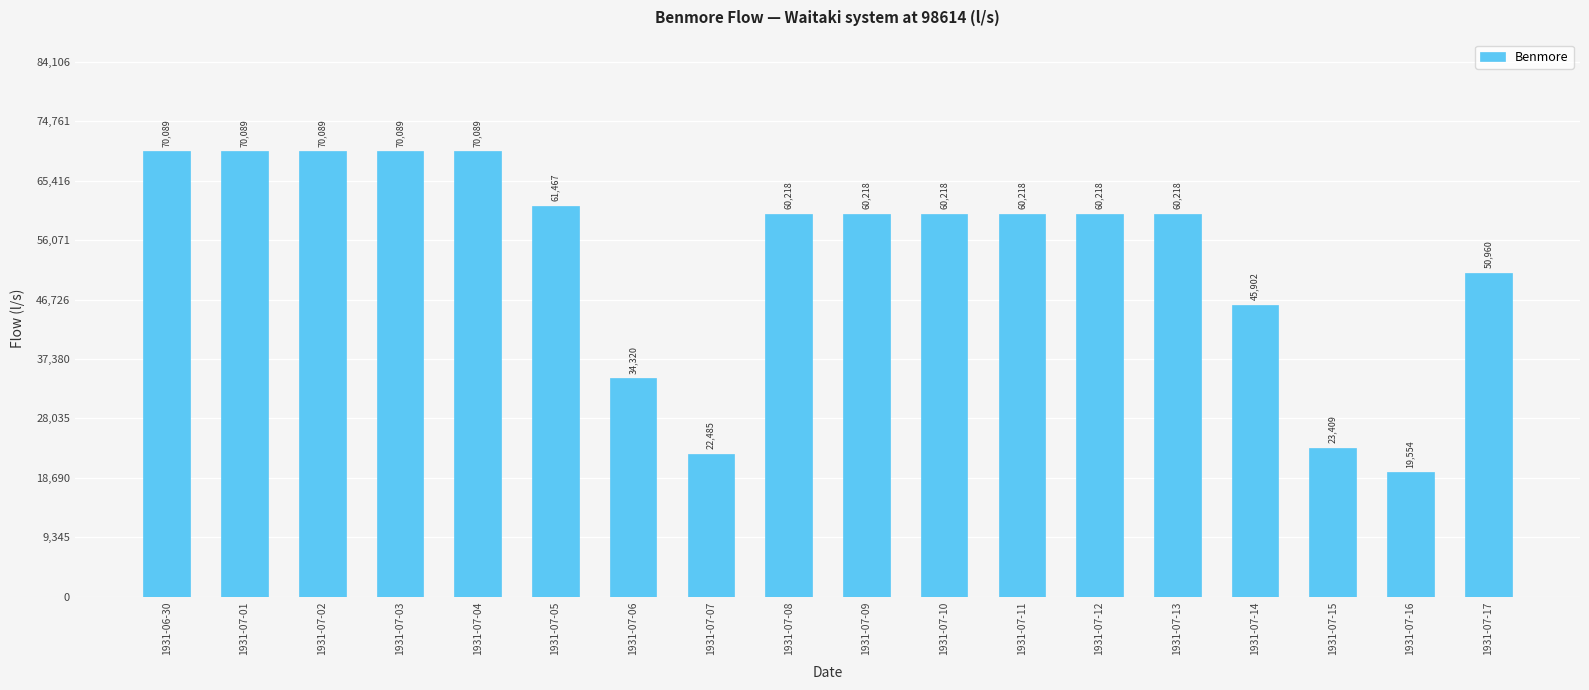

What is the sum of the values at 1931-07-12 and 1931-07-03?

130307